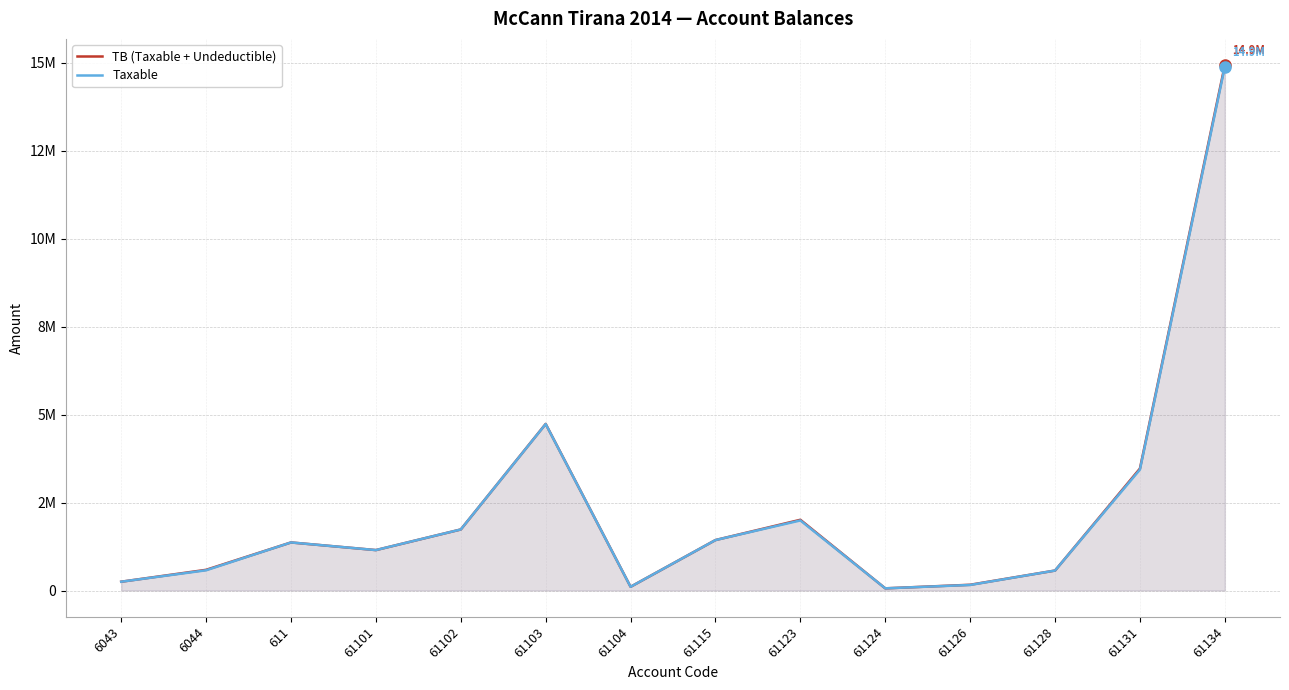

How many data points in Taxable are above 1366068?

7